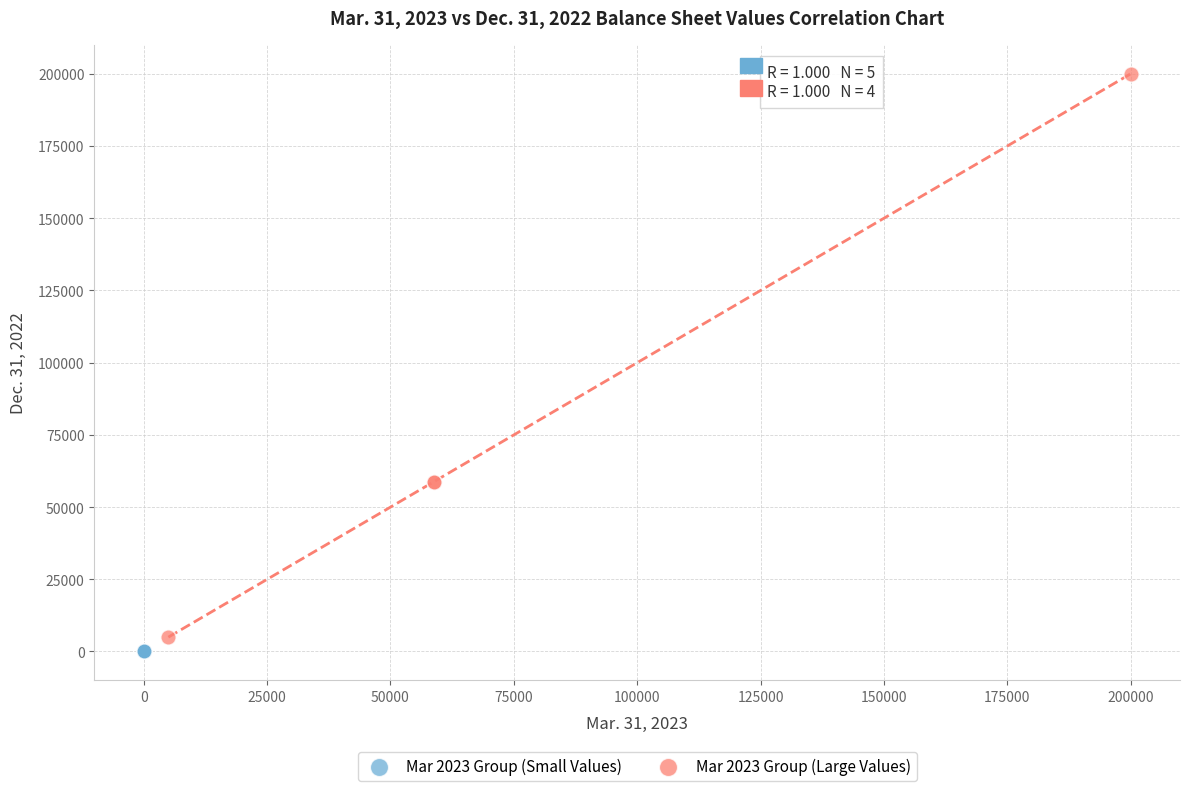

Which series contains the lowest Y value?

Mar 2023 Group (Small Values)